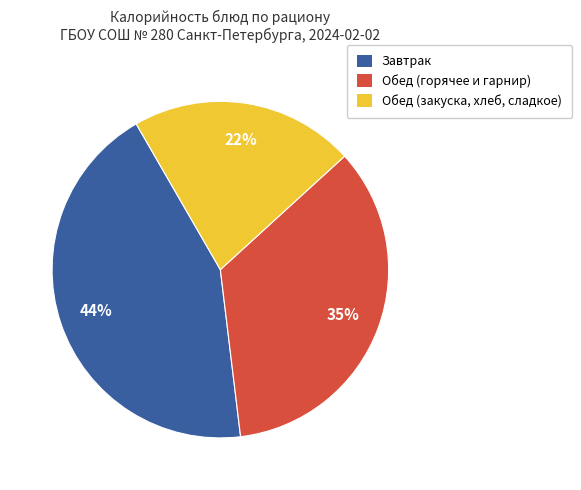

How many slices are in this pie chart?

3